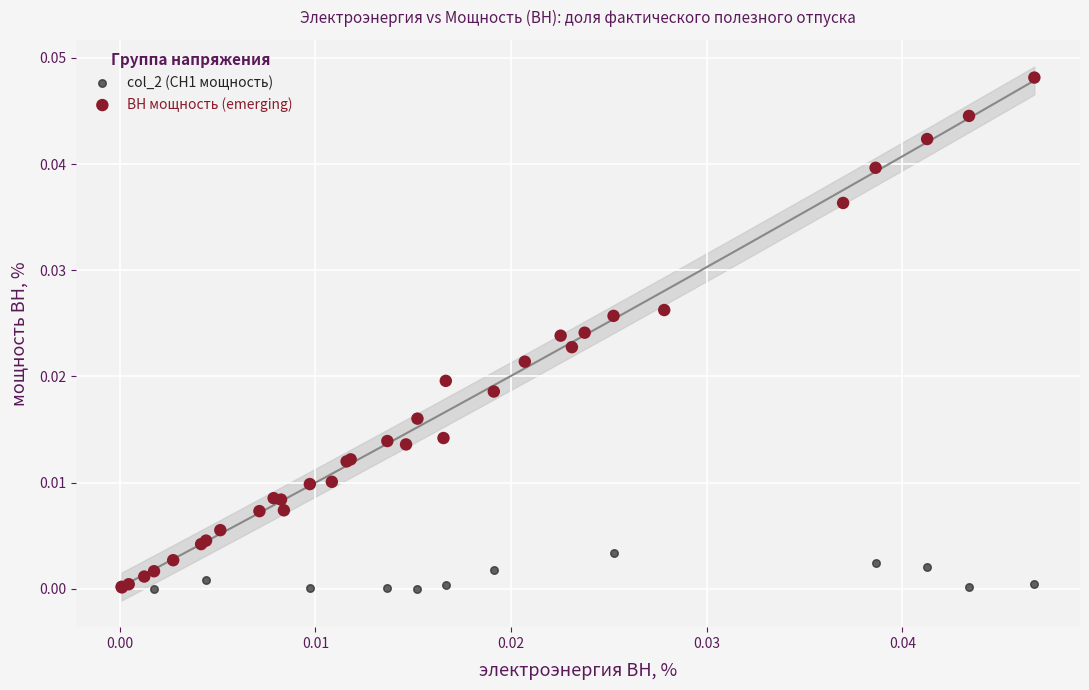

Which series reaches the maximum Y coordinate?

ВН мощность (emerging)